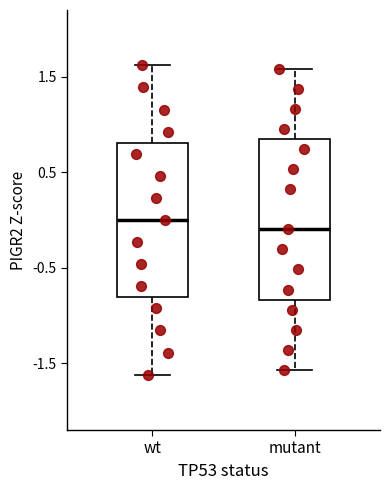

Reading left to right, read every box against the y-axis: the position of its median line, the range the box covers, and the ends of its whiskers. The values are not printed on the chart, so give them approximately, as read against the axis.

wt: median 0.0, box -0.8 to 0.8, whiskers -1.6 to 1.6
mutant: median -0.1, box -0.8 to 0.8, whiskers -1.6 to 1.6